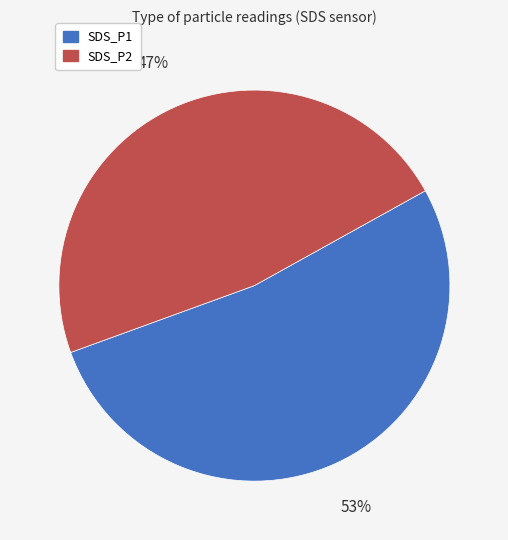

True or false: SDS_P2 accounts for 47% of the total.

True